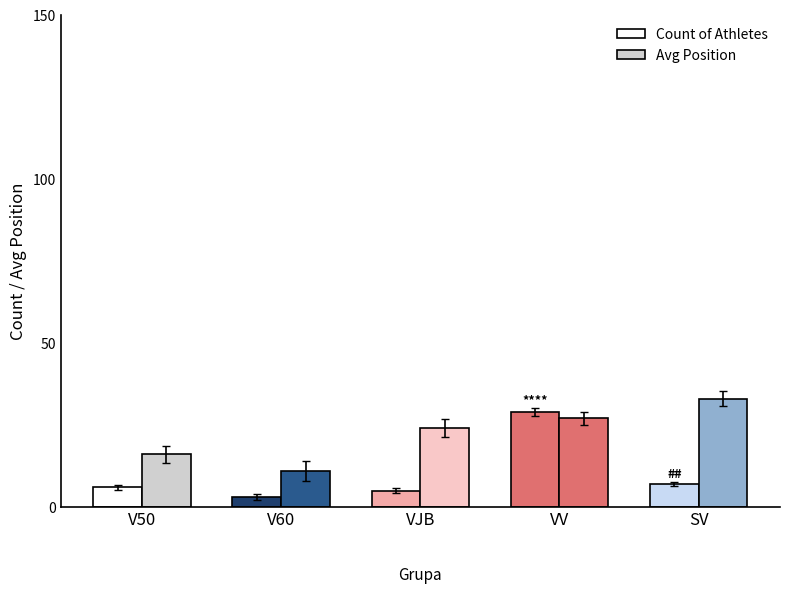

How many bars are there in total?

10